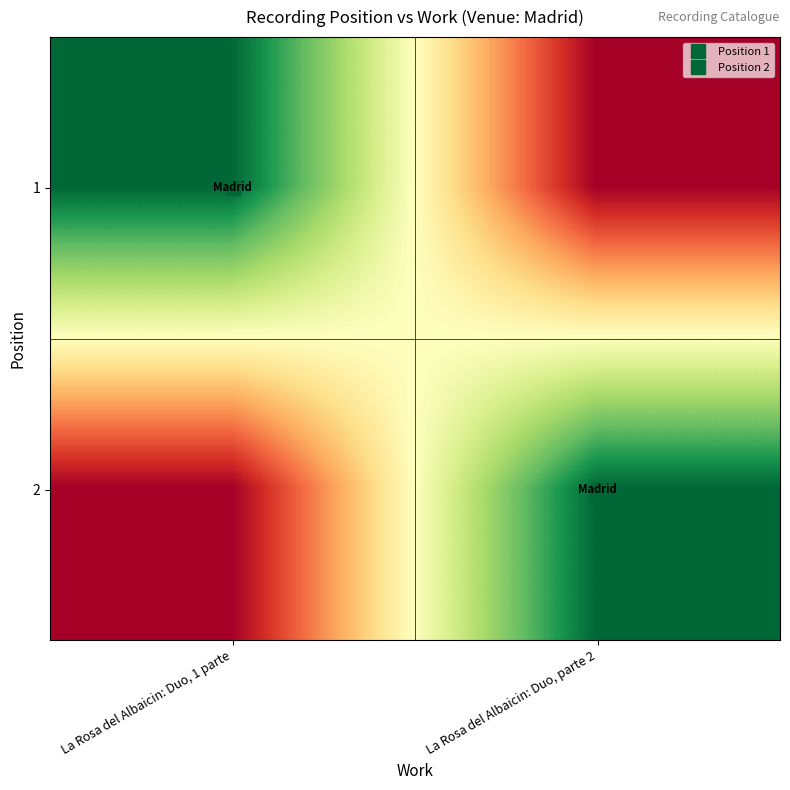

What is the total value across all series at La Rosa del Albaicin: Duo, 1 parte?

1